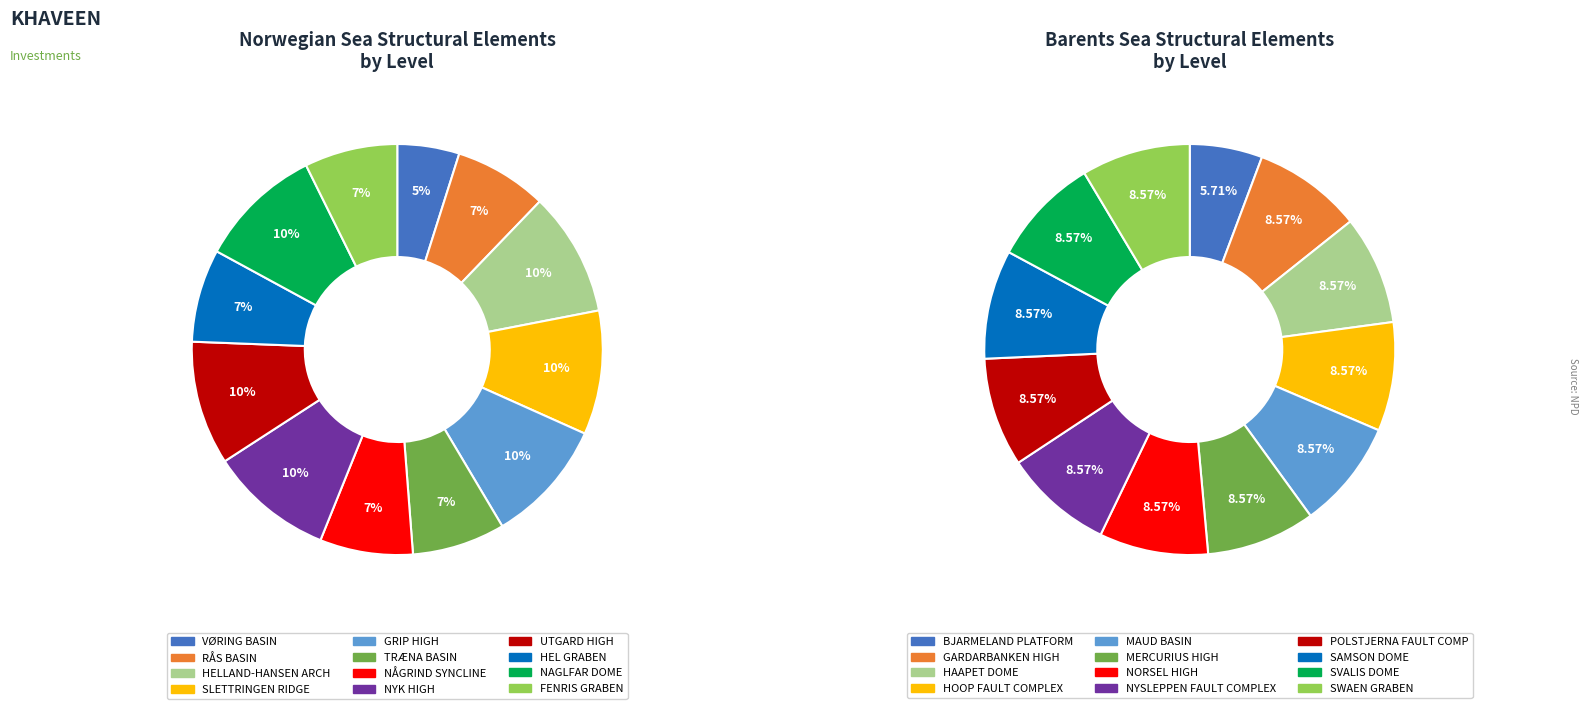

How many slices are in this pie chart?

12